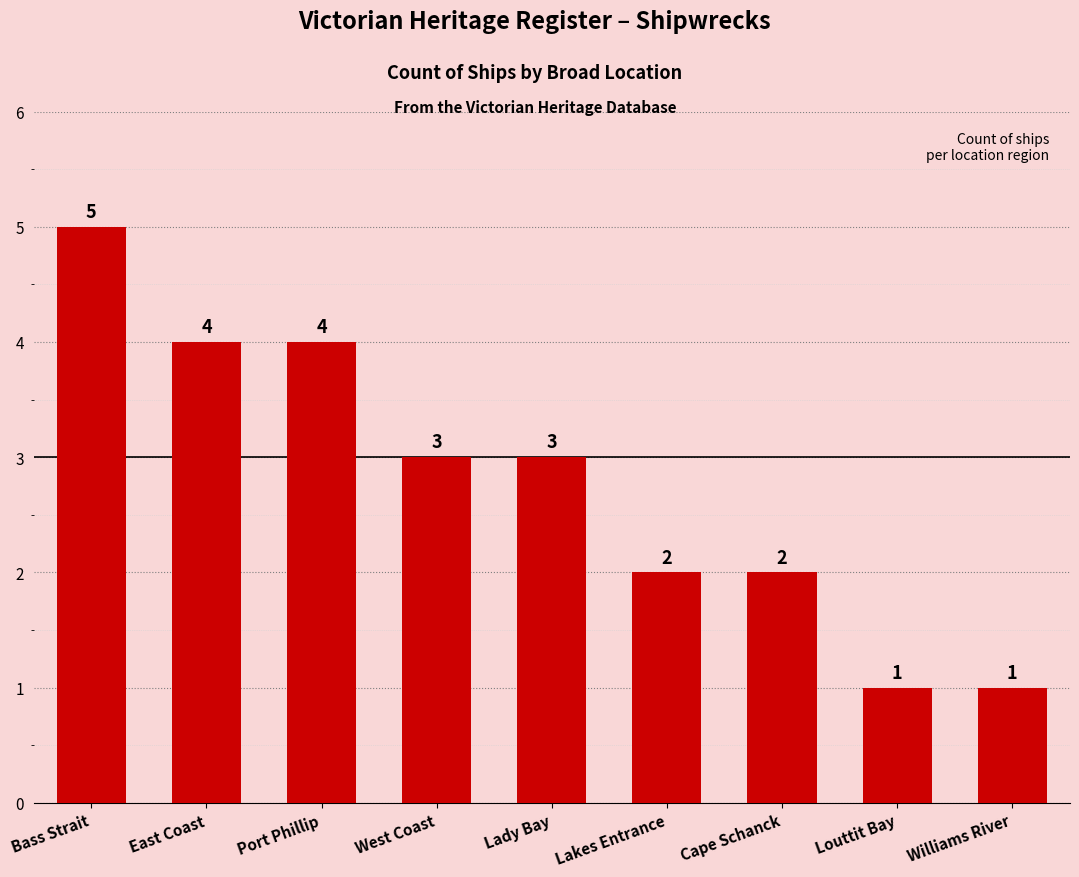

What is the difference between the maximum and minimum values?

4